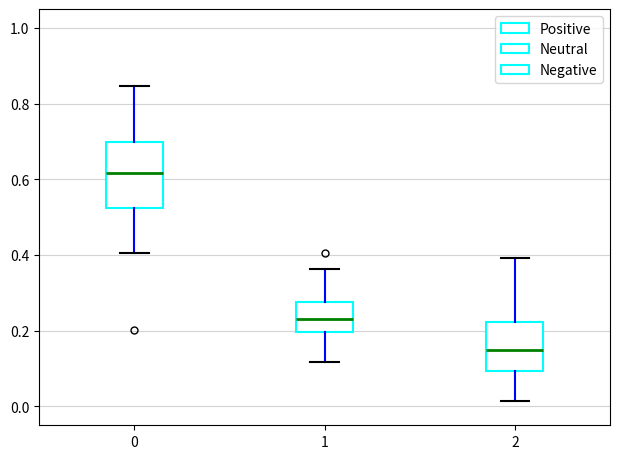

Reading left to right, read every box against the y-axis: the position of its median line, the range the box covers, and the ends of its whiskers. The values are not printed on the chart, so give them approximately, as read against the axis.

0: median 0.62, box 0.52 to 0.70, whiskers 0.40 to 0.84
1: median 0.24, box 0.20 to 0.28, whiskers 0.12 to 0.36
2: median 0.14, box 0.10 to 0.22, whiskers 0.02 to 0.40